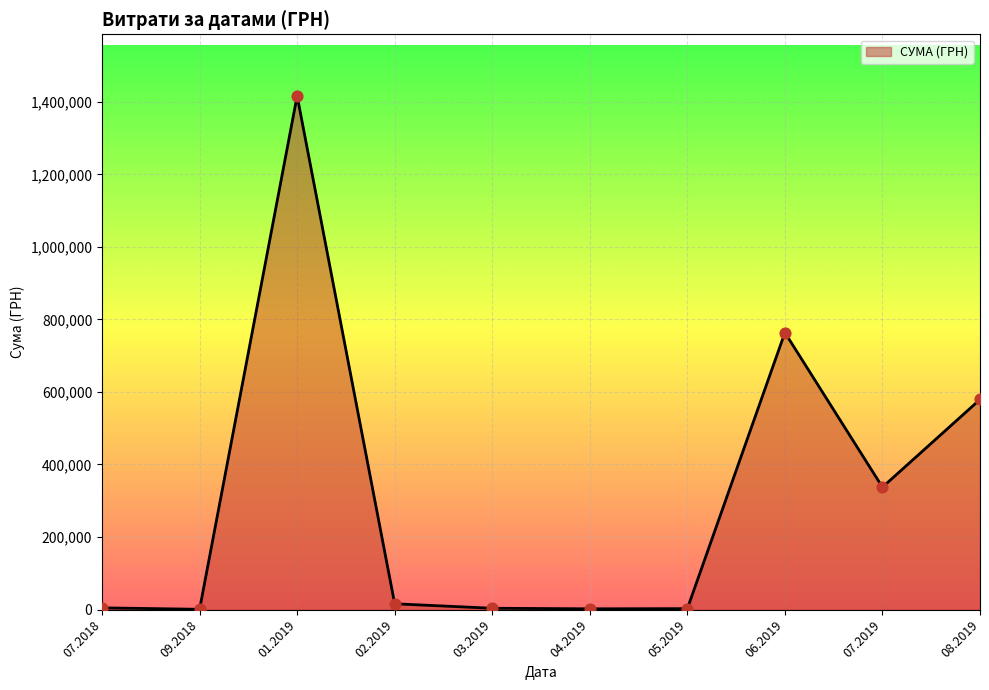

Approximately how many times larger is the value at 07.2019 compared to 06.2019?

0.4